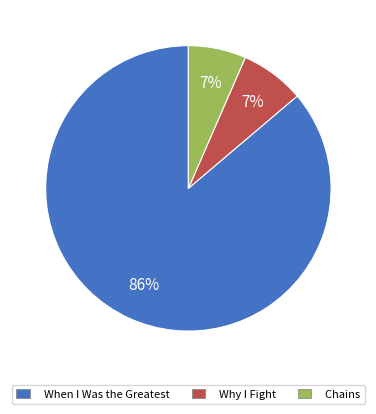

How many slices are in this pie chart?

3